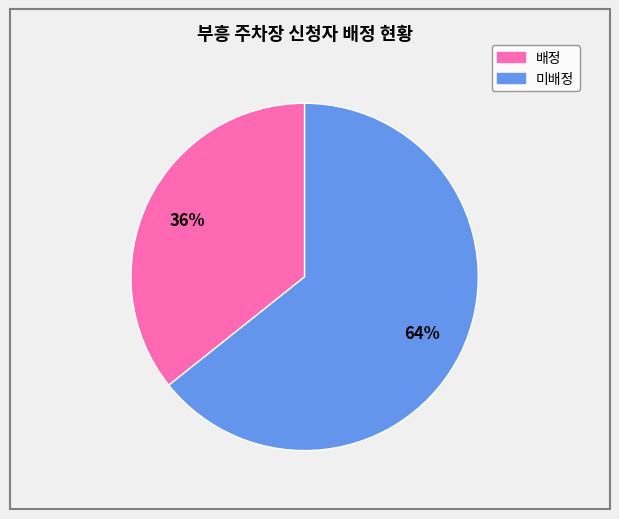

Rank the categories by value from highest to lowest.

미배정, 배정